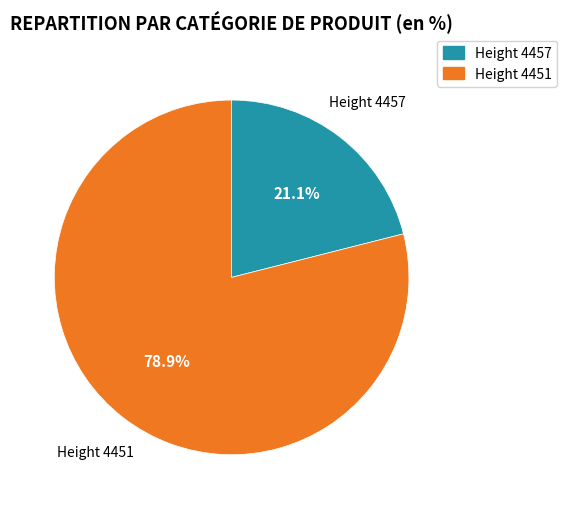

How many slices are in this pie chart?

2